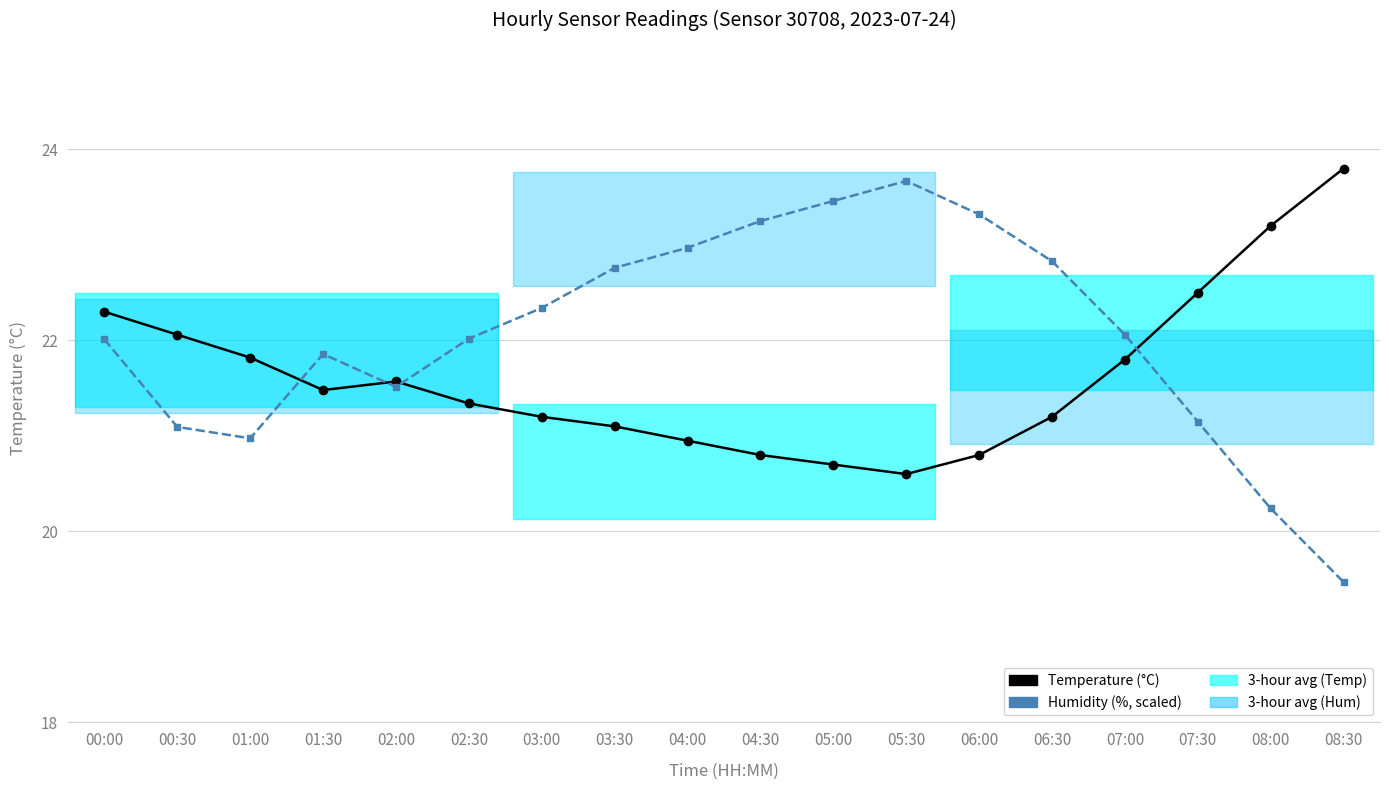

What is the difference between the second highest and minimum values in the Temperature (°C) series?

2.6